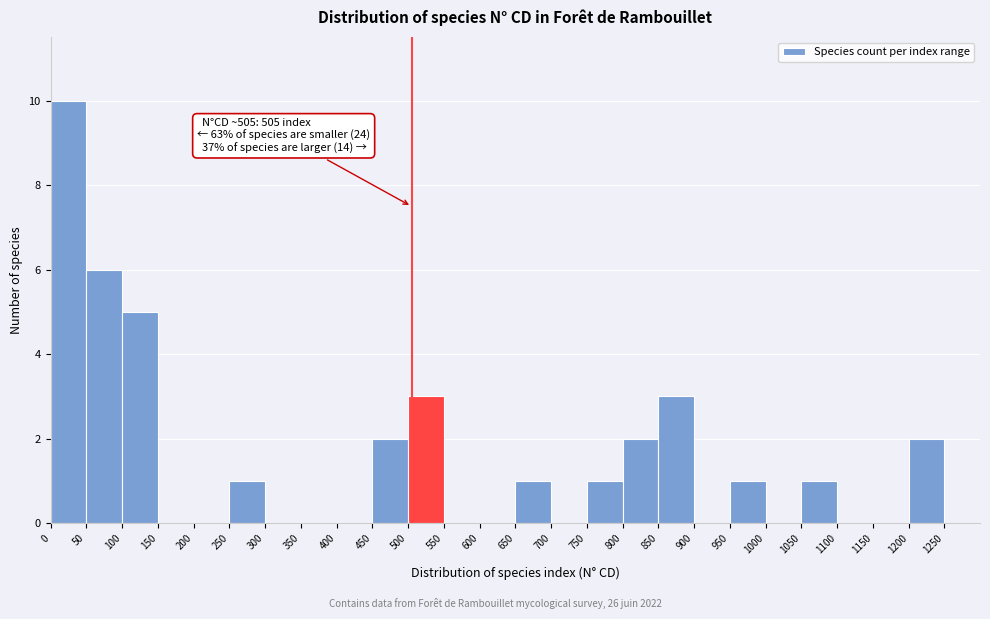

Over which range of the x-axis is the bar tallest?

0 to 50